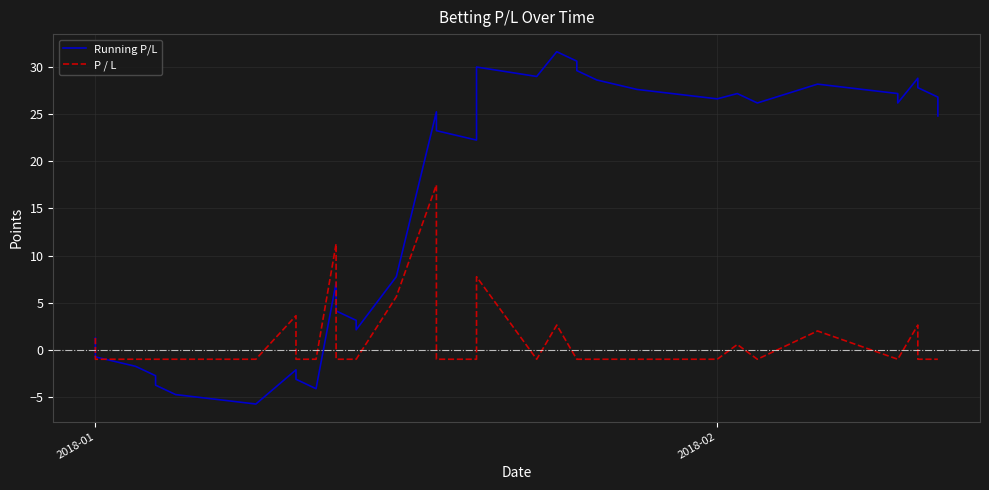

How many times do P / L and Running P/L cross each other?

2